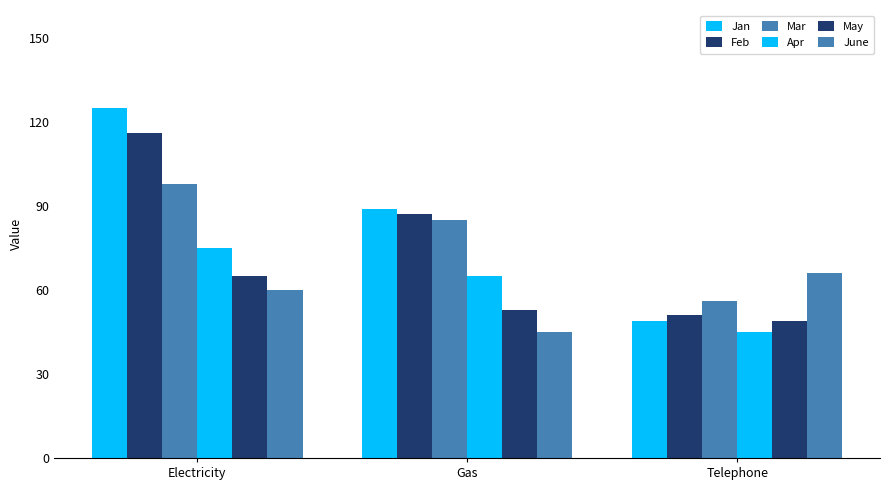

Which label corresponds to the smallest value in the chart?

Telephone